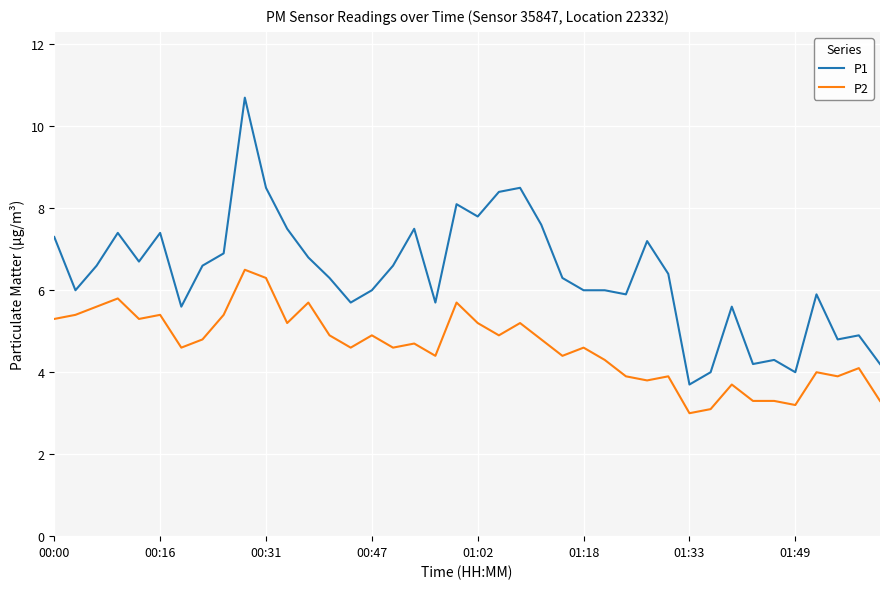

What is the difference between the second highest and minimum values in the P1 series?

4.8